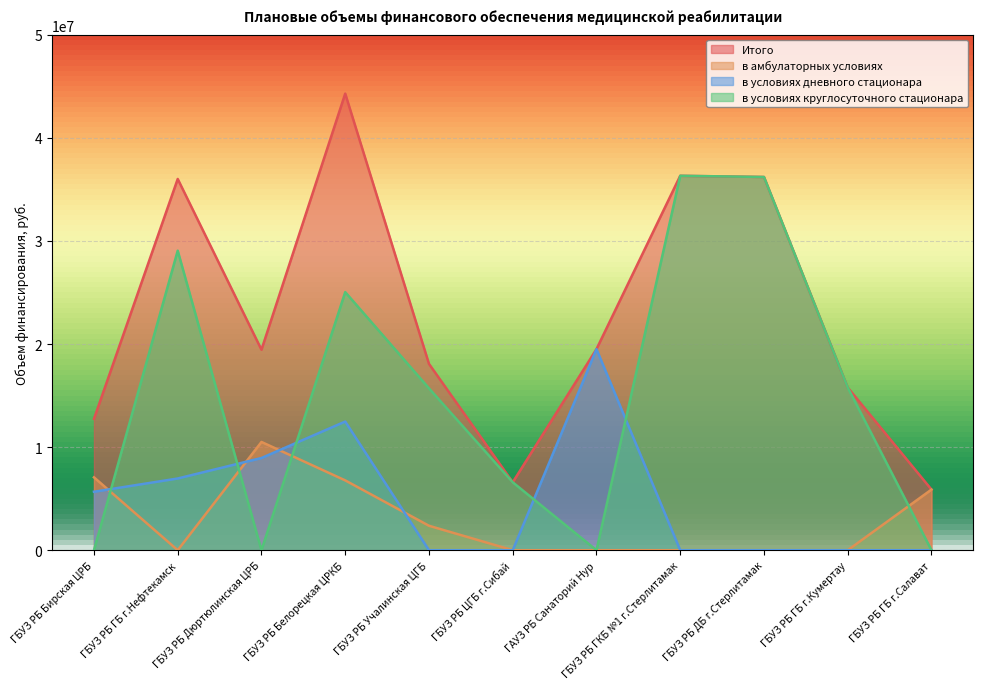

Between ГБУЗ РБ ГБ г.Кумертау and ГБУЗ РБ ГБ г.Нефтекамск, which is larger?

ГБУЗ РБ ГБ г.Нефтекамск